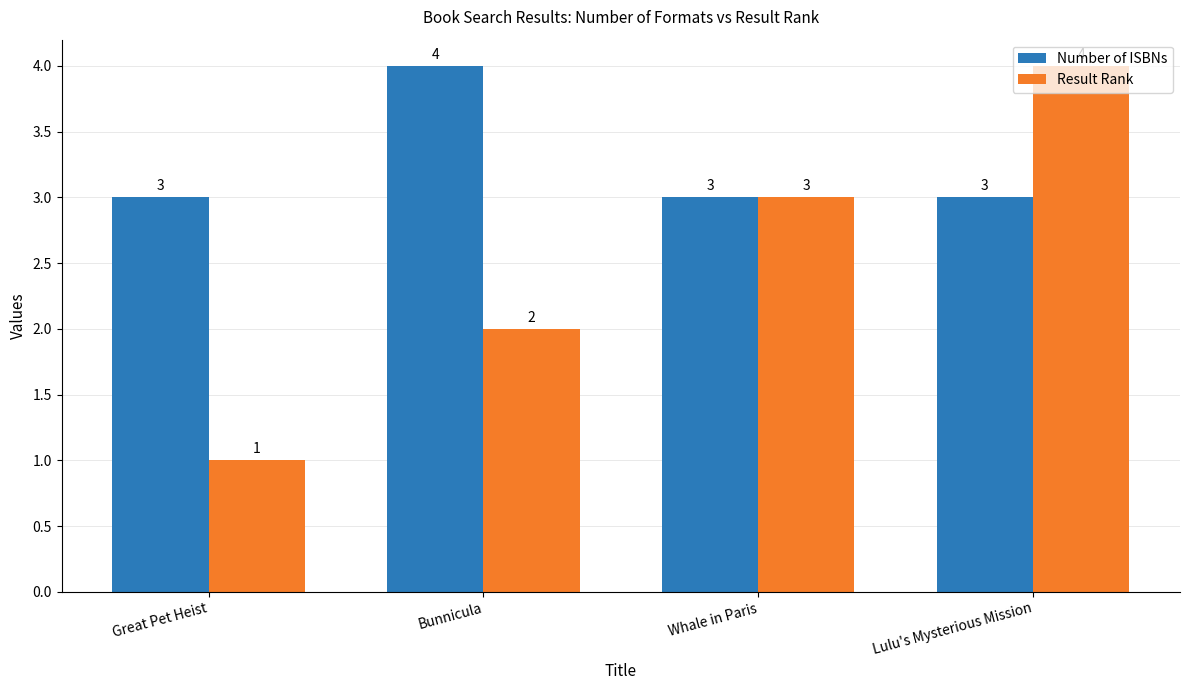

What is the maximum value for Number of ISBNs?

4